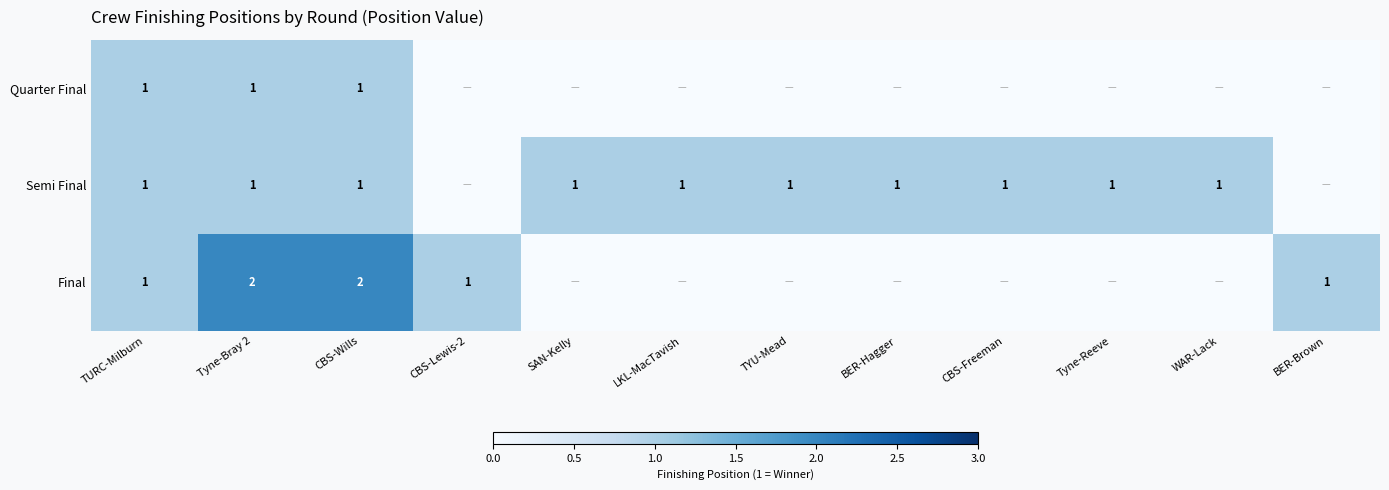

How many categories are shown in the chart?

12